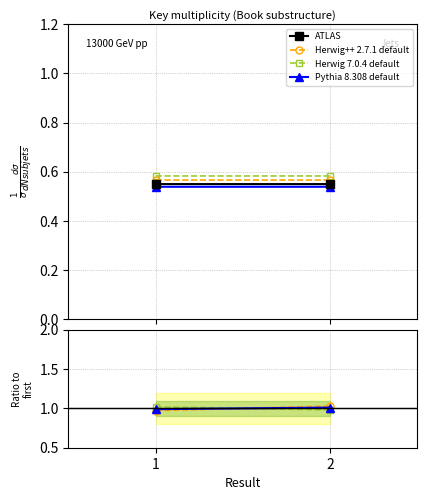

Which series has the widest spread of values?

Herwig++ 2.7.1 default